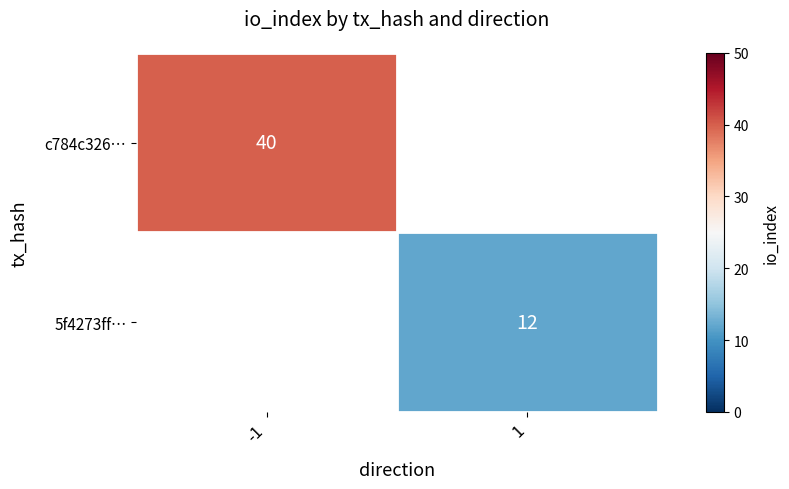

Where is c784c326… nearest to the value 40?

-1